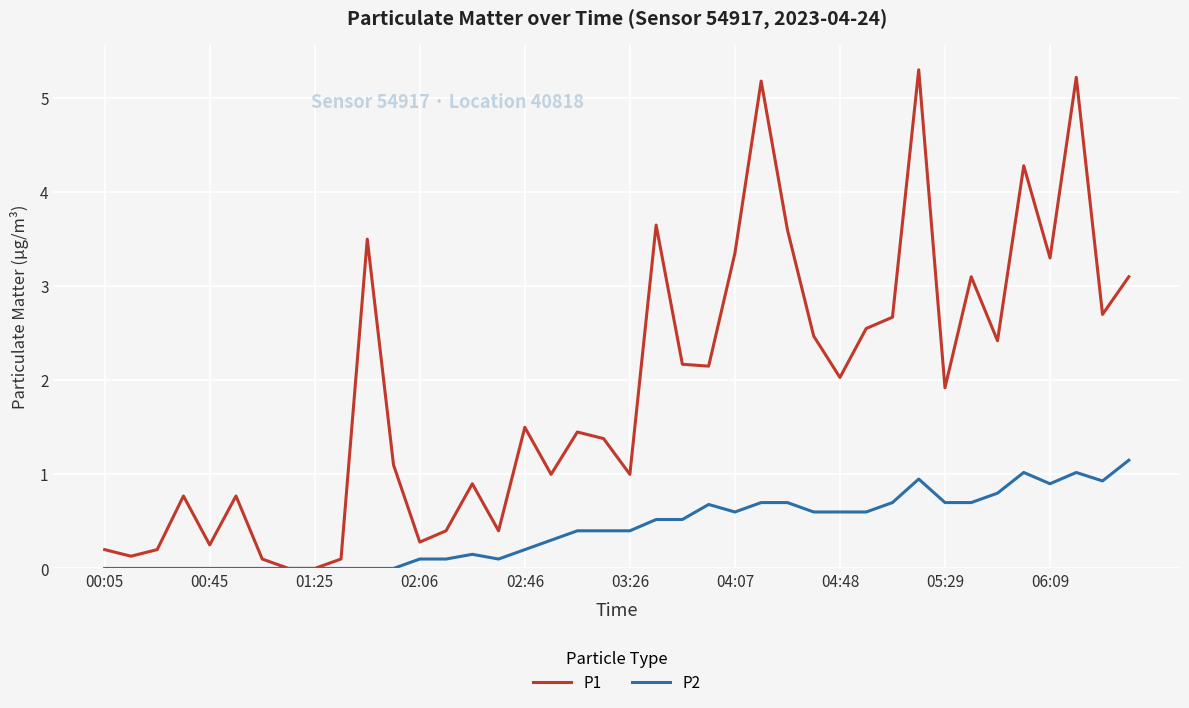

Which series has the widest spread of values?

P1